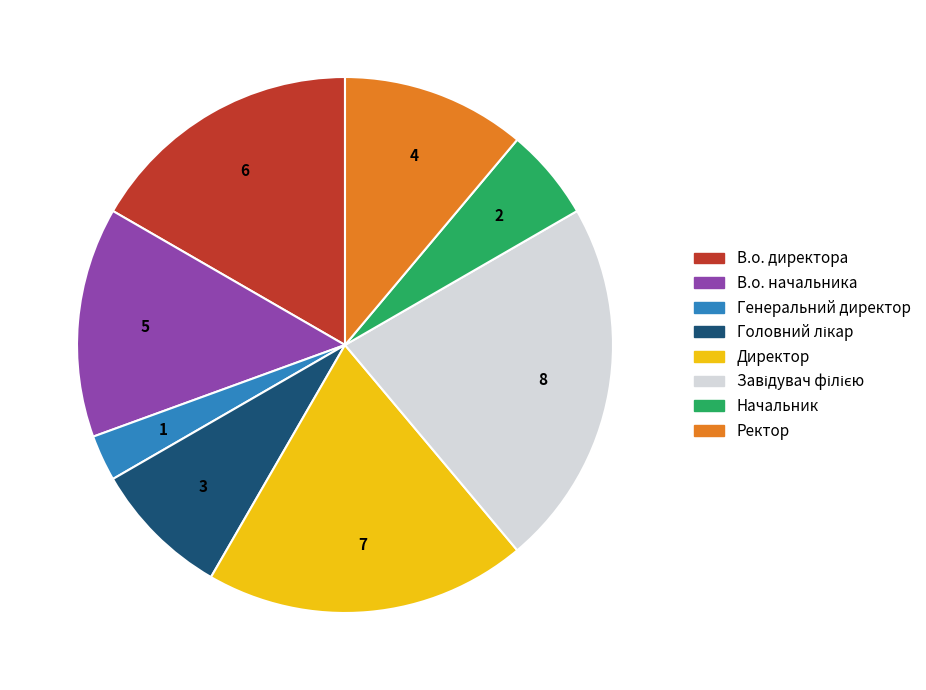

Which slice is the smallest?

Генеральний директор